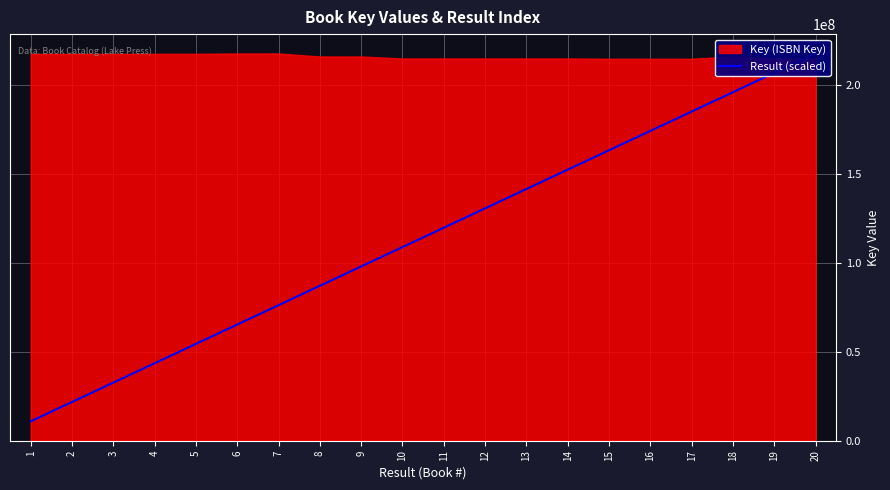

What is the greatest value displayed?

217665717.0